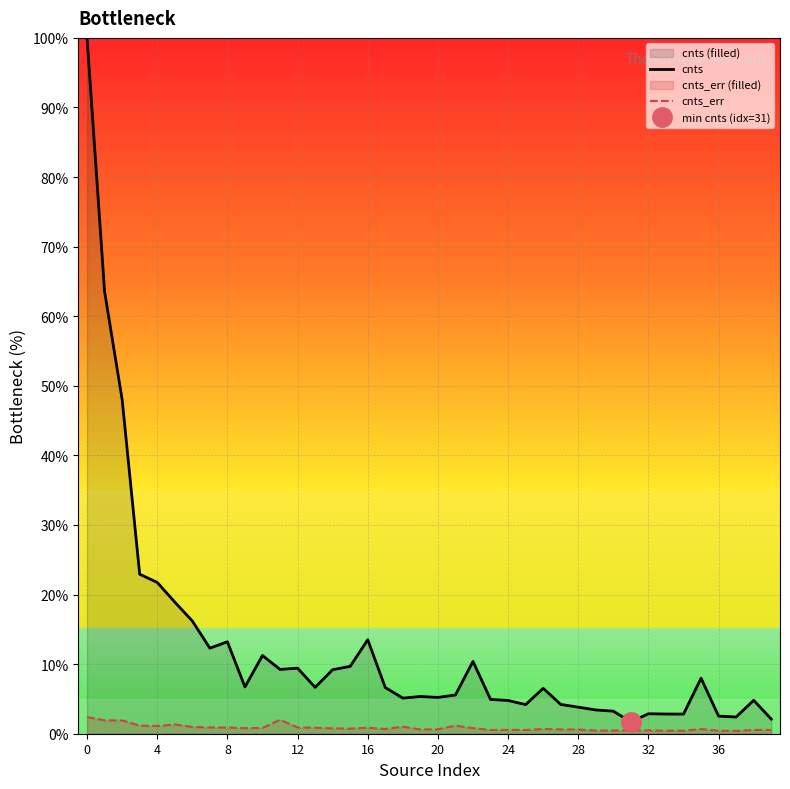

What is the minimum value for cnts?

1.7